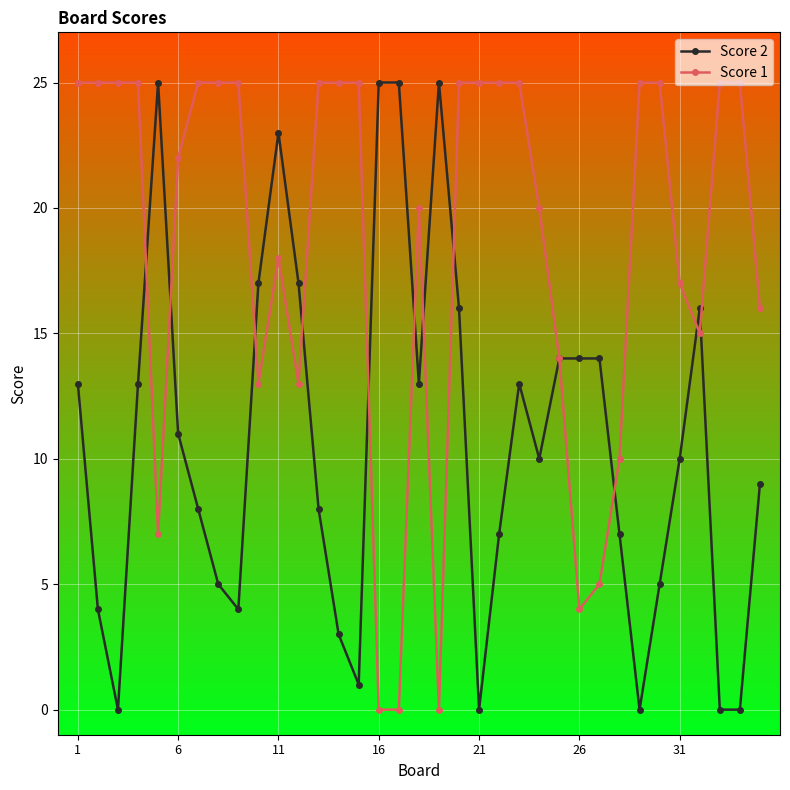

True or false: Score 2 has more than 1 points higher than both neighbors.

True